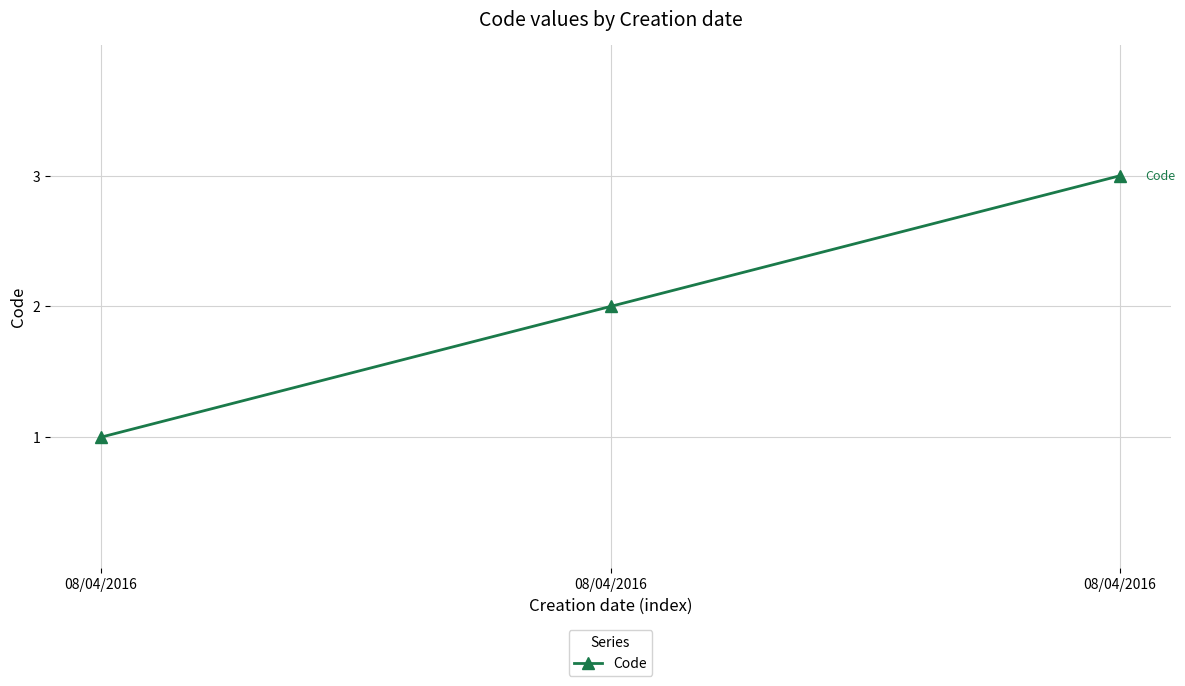

How many series are shown in this chart?

1